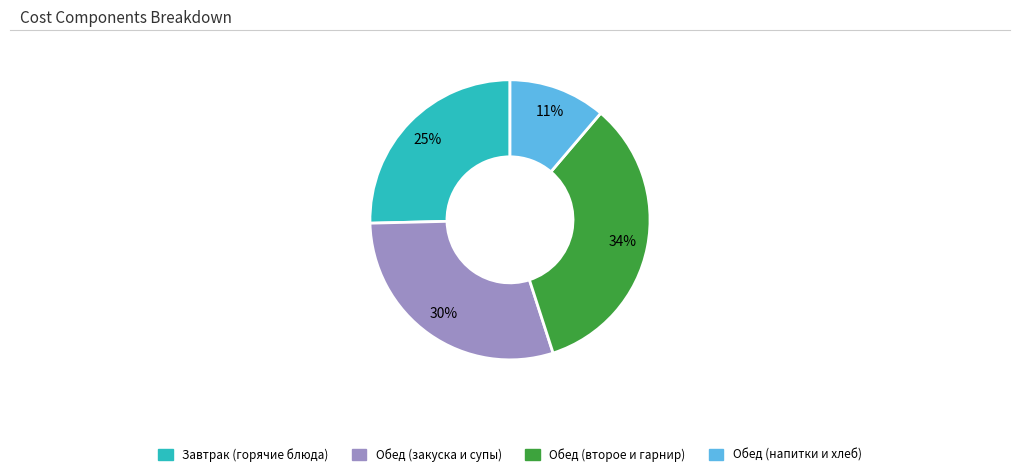

To the nearest percent, what is the average slice percentage?

25%